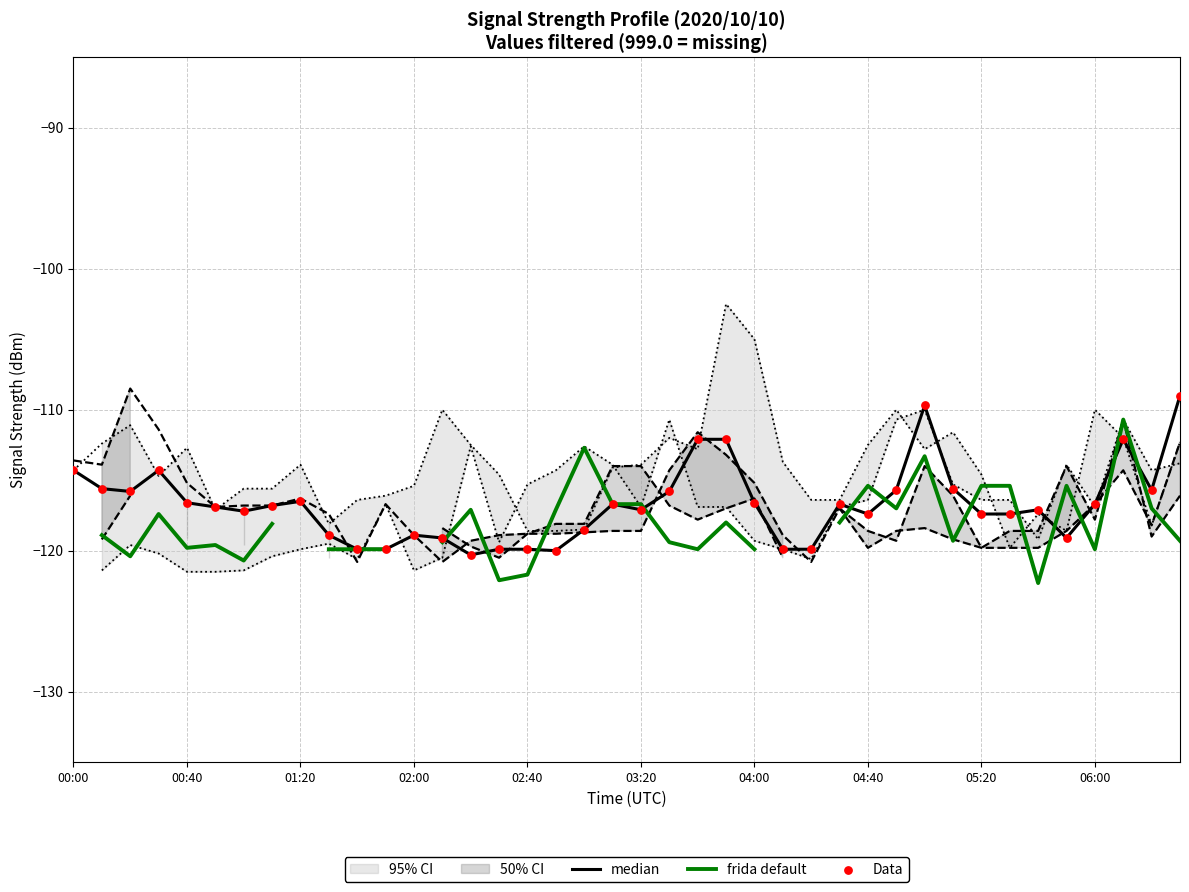

What are all the series names shown in the legend?

median, frida default, Data